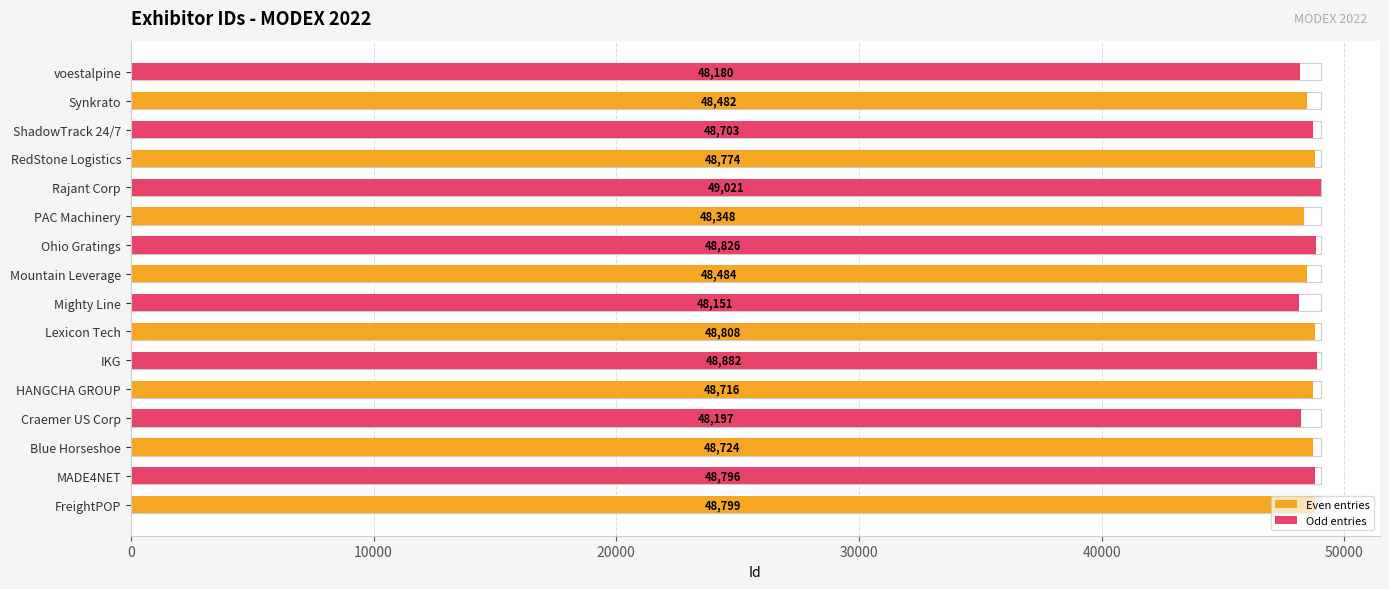

What is the highest value of the Even entries series?

48808